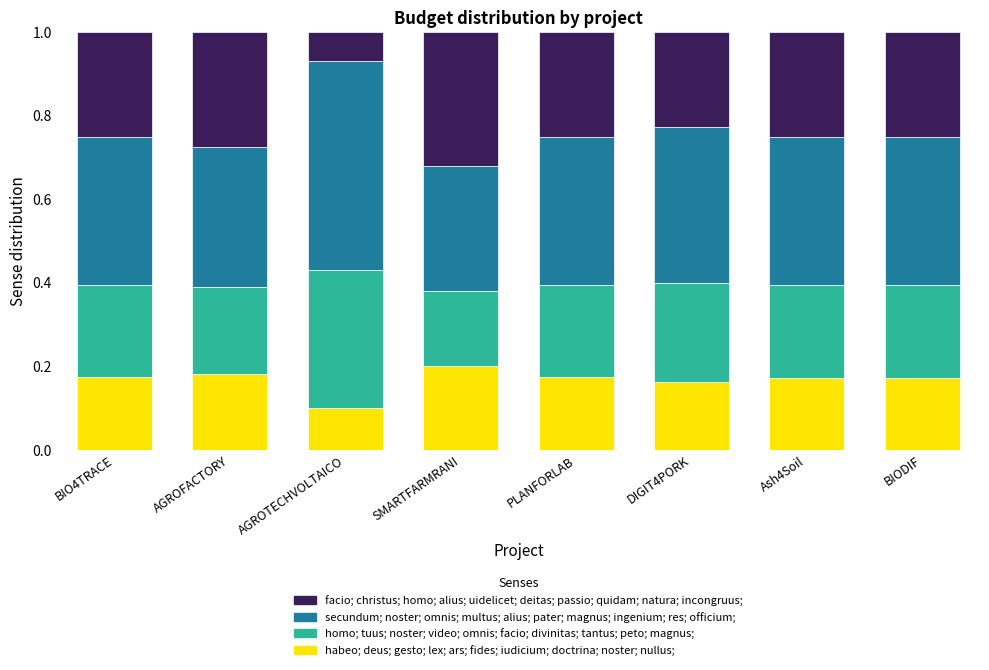

What is the total value across all series at DIGIT4PORK?

1.0